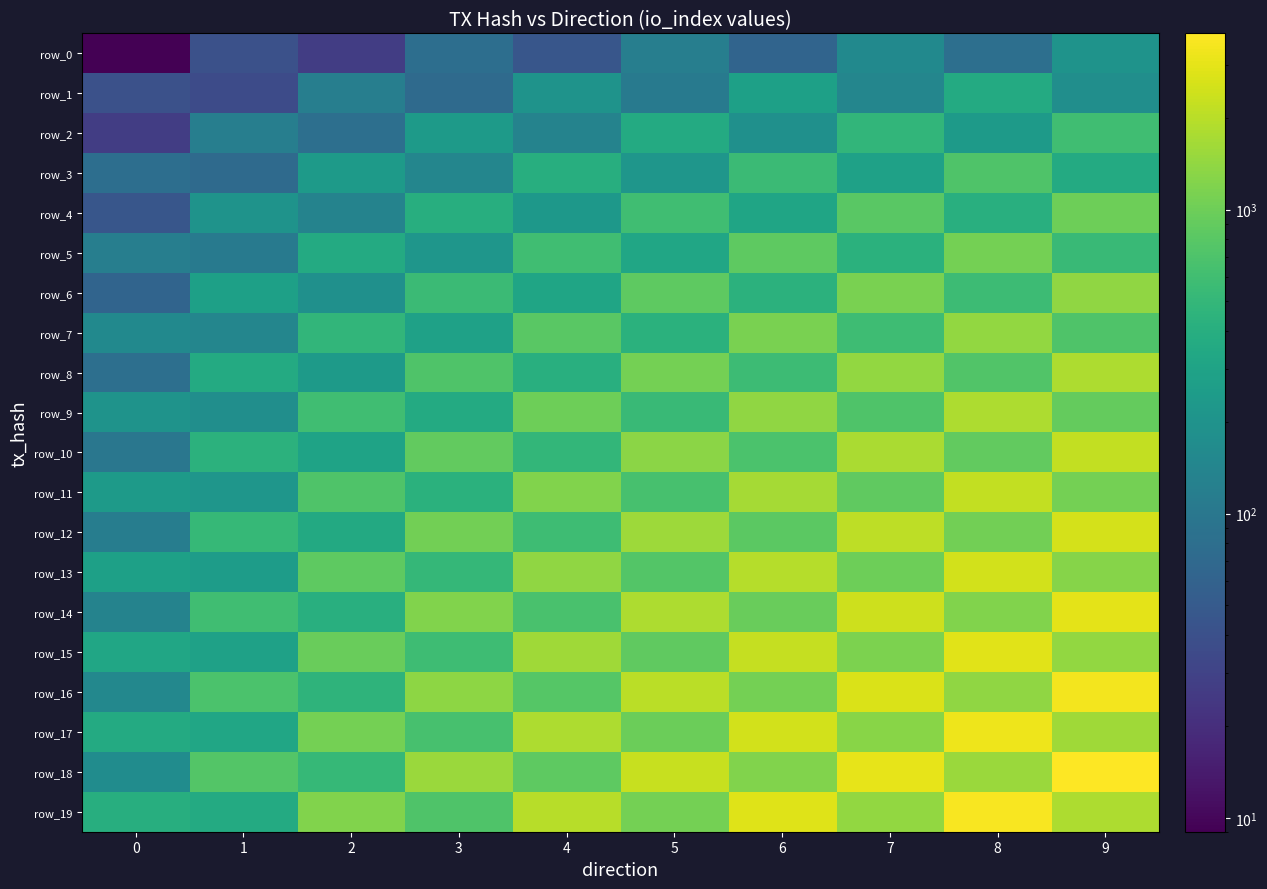

List the labels in order of row_6 value, largest first.

9, 7, 5, 8, 3, 6, 4, 1, 2, 0